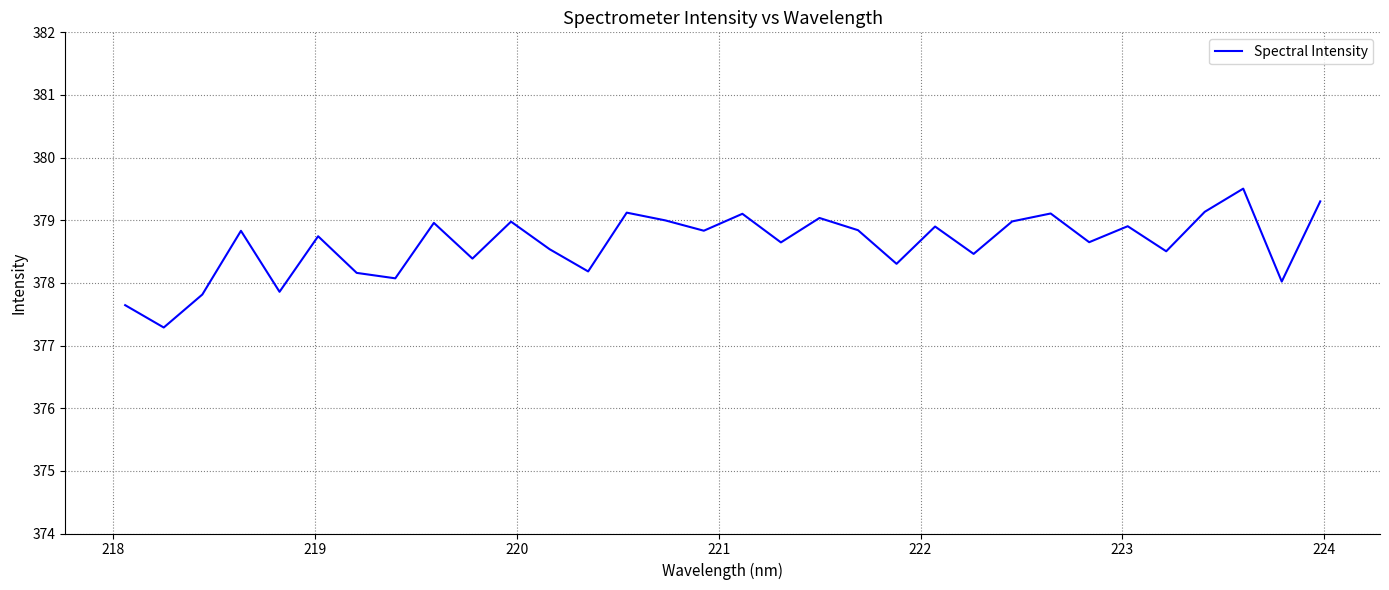

What is the sum of all values?

12115.8